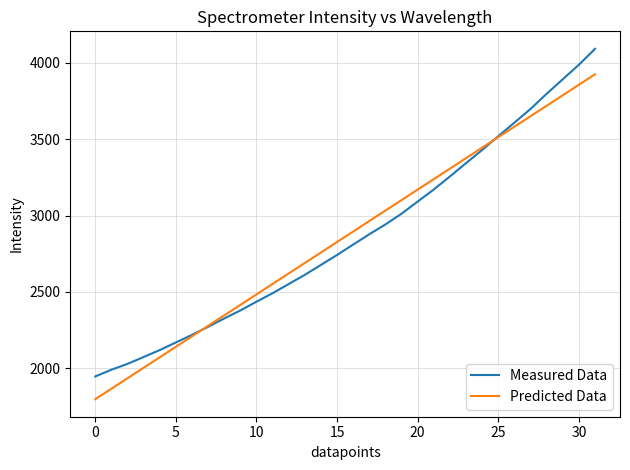

What is the highest value of the Measured Data series?

4091.7